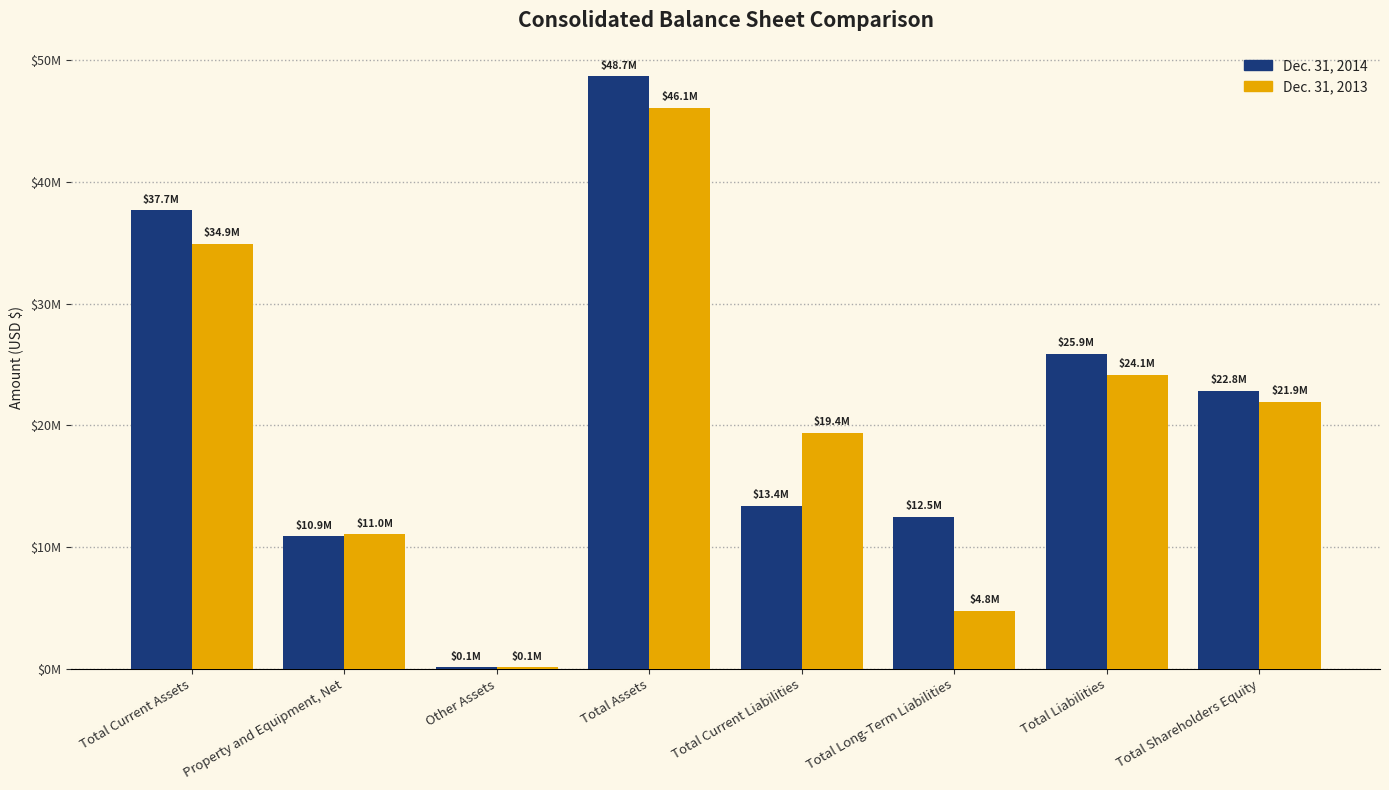

Reading left to right, extract all data points from this chart.

Dec. 31, 2014: 37680468	10888717	117127	48686312	13369830	12488090	25857920	22828392
Dec. 31, 2013: 34915842	11037160	122419	46075421	19366538	4773435	24139973	21935448